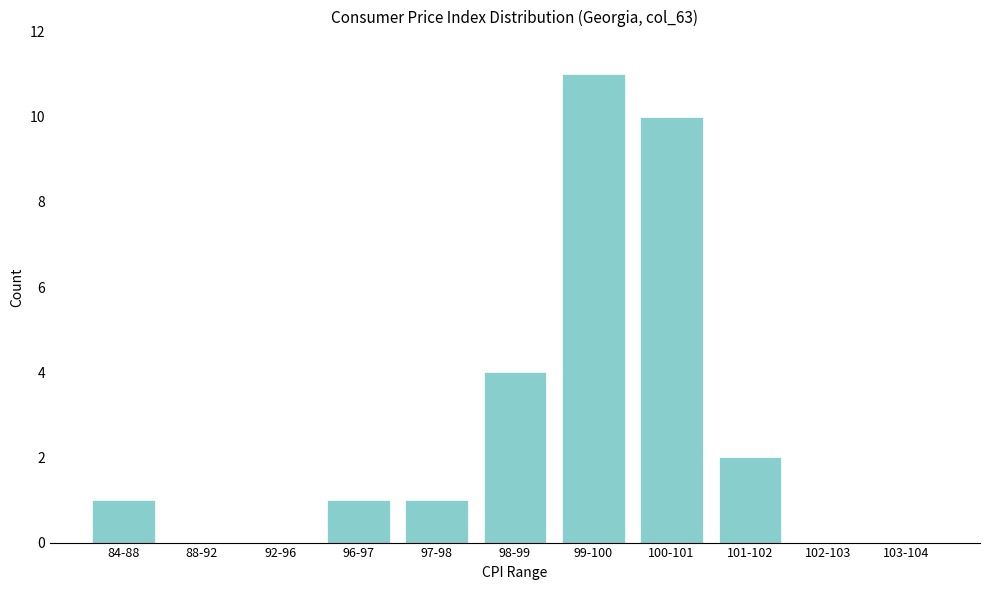

Reading left to right, list all the values displayed in this chart.

84-88=1	88-92=0	92-96=0	96-97=1	97-98=1	98-99=4	99-100=11	100-101=10	101-102=2	102-103=0	103-104=0